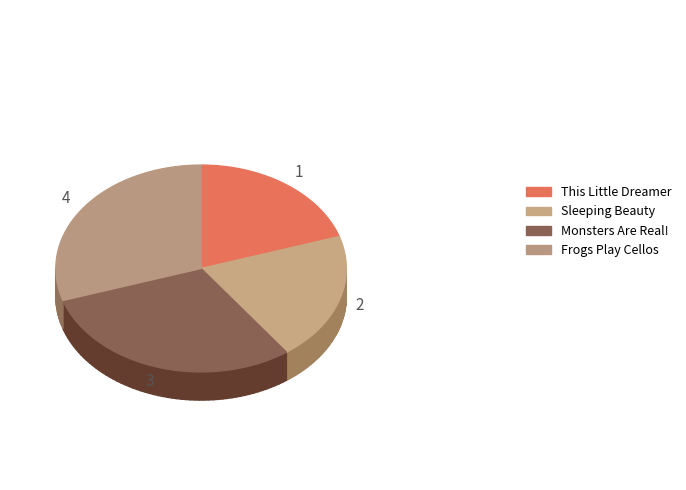

What percentage do Sleeping Beauty and Frogs Play Cellos together represent?

50.0%